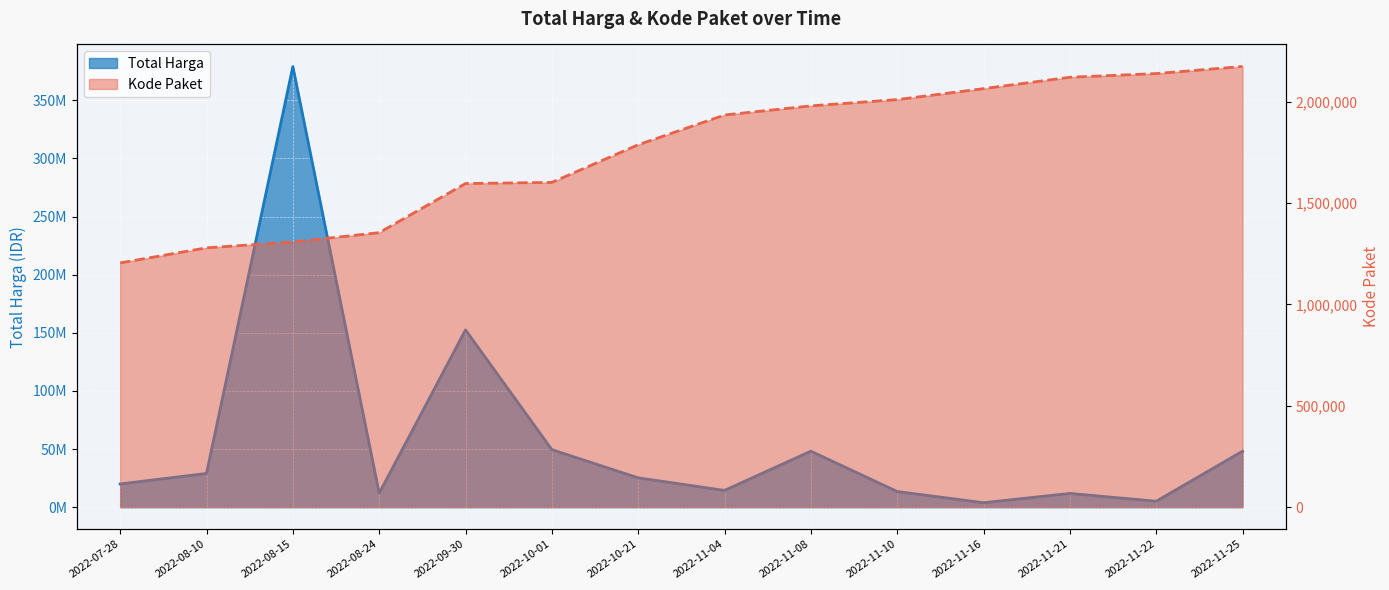

What is the value of the Total Harga point at the 1st from the left?

19950000